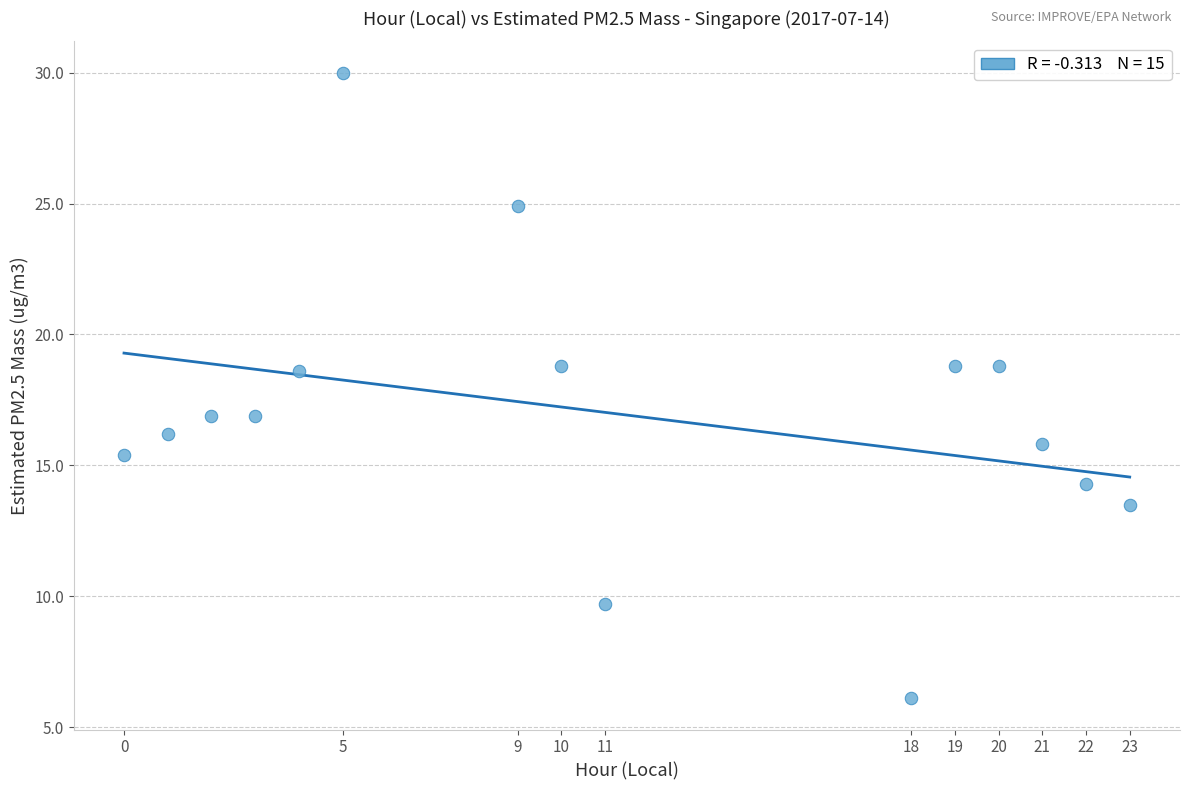

What is the range of Y values (max minus min)?

23.9